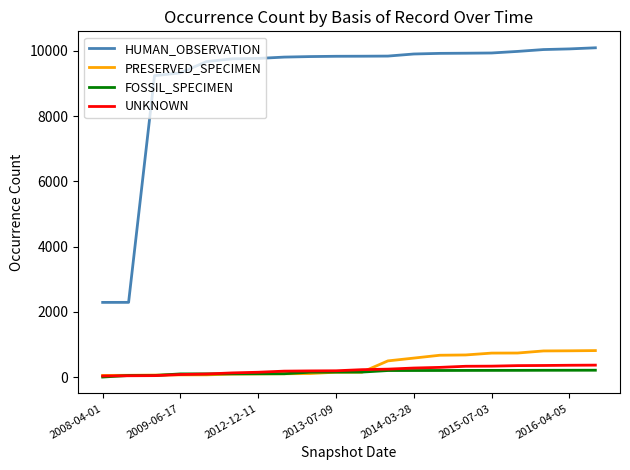

Which series has the largest total across all categories?

HUMAN_OBSERVATION